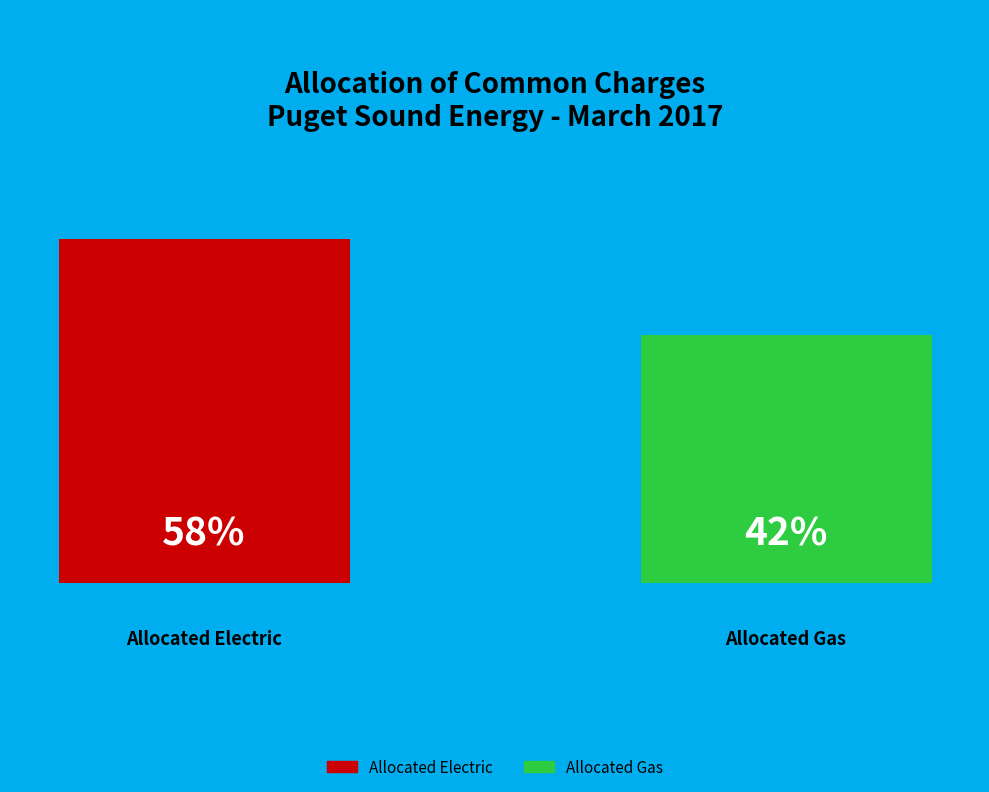

To the nearest percent, what is the difference between the Allocated Electric and Allocated Gas slice percentages?

16%